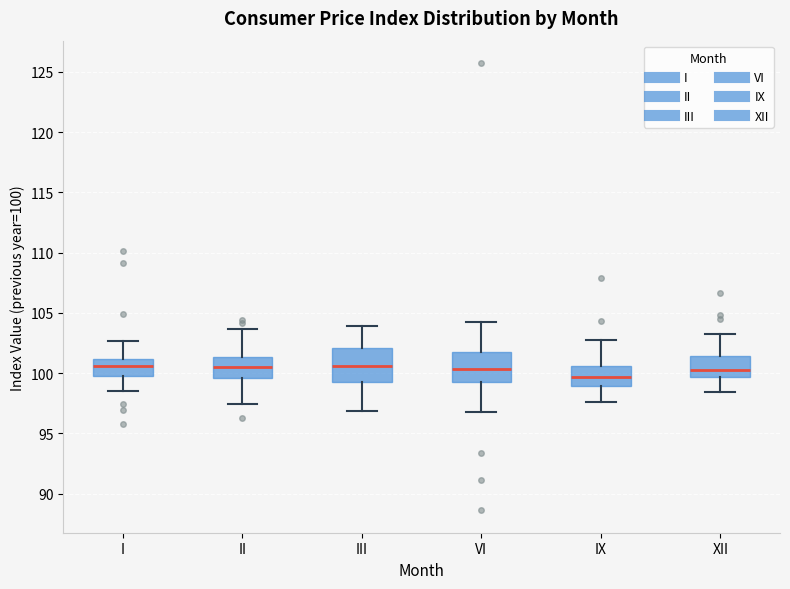

Reading left to right, transcribe this box plot: for each box, give where its median line is, the range the box spans, and where its two whiskers end, as read against the y-axis. The values are not printed on the chart, so give them approximately, as read against the axis.

I: median 100.5, box 100.0 to 101.0, whiskers 98.5 to 102.5
II: median 100.5, box 99.5 to 101.5, whiskers 97.5 to 103.5
III: median 100.5, box 99.0 to 102.0, whiskers 97.0 to 104.0
VI: median 100.5, box 99.5 to 101.5, whiskers 97.0 to 104.5
IX: median 99.5, box 99.0 to 100.5, whiskers 97.5 to 102.5
XII: median 100.5, box 99.5 to 101.5, whiskers 98.5 to 103.0